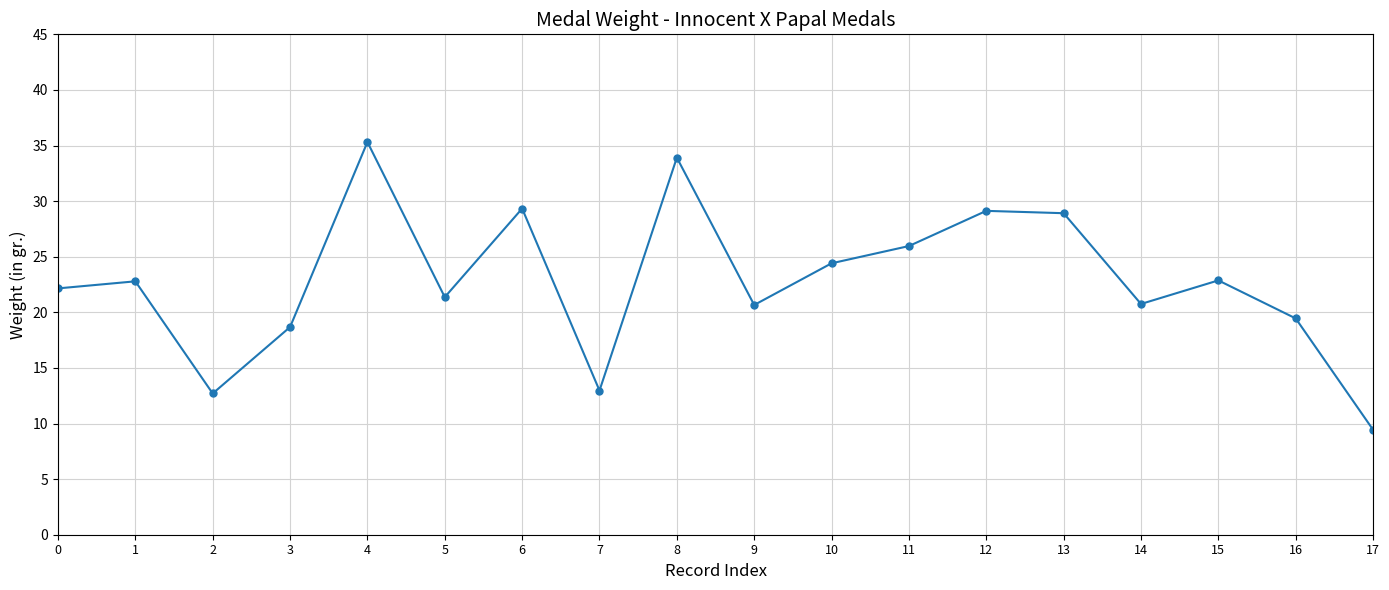

Which has a higher value, 3 or 17?

3